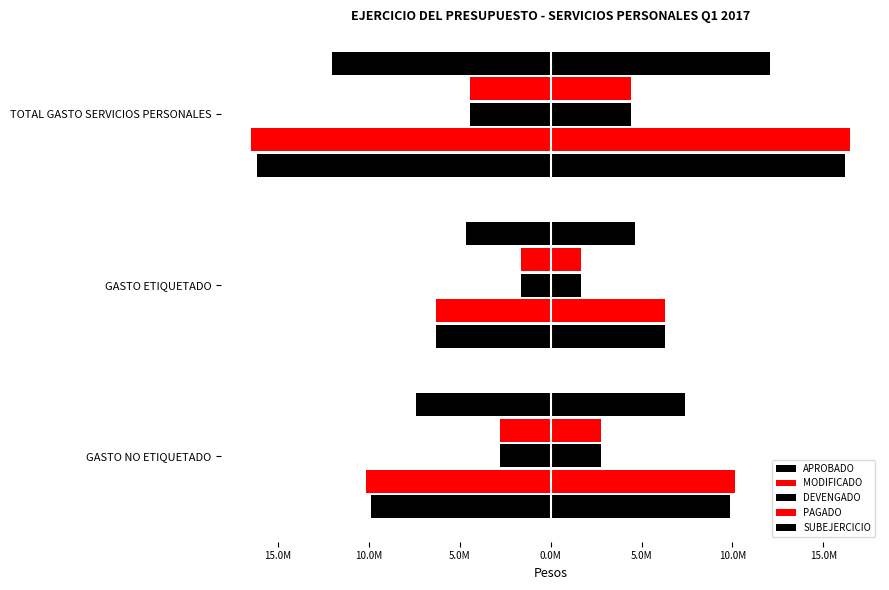

What are all the series names shown in the legend?

APROBADO, MODIFICADO, DEVENGADO, PAGADO, SUBEJERCICIO